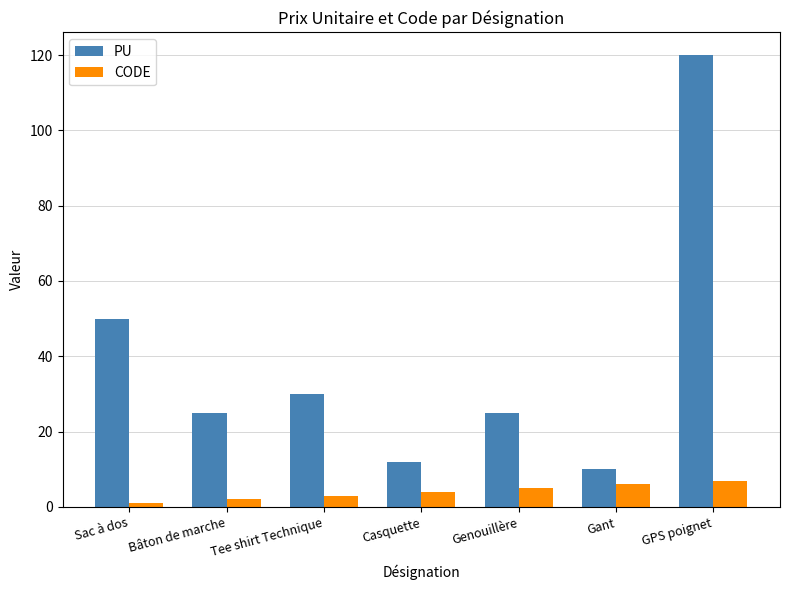

Is it true that PU equals 8 at Bâton de marche?

False